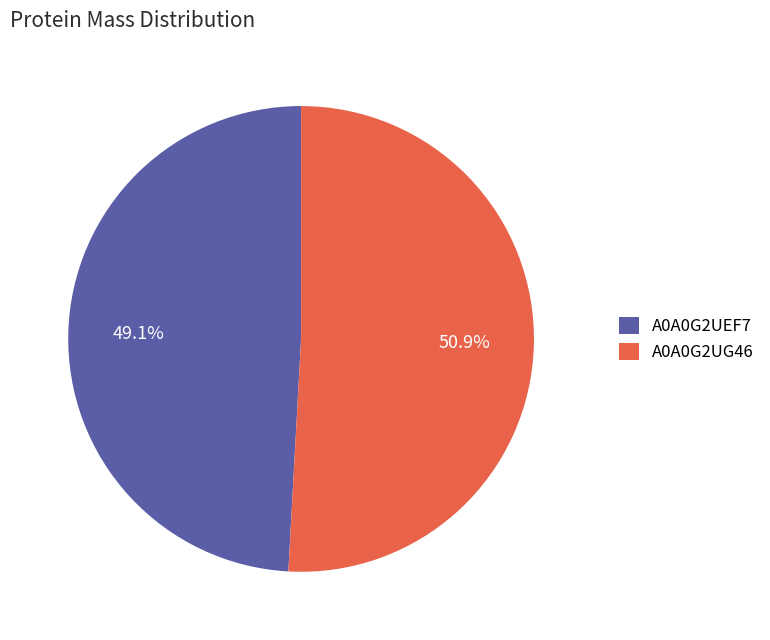

The A0A0G2UG46 slice represents 51% of the pie. True or false?

True